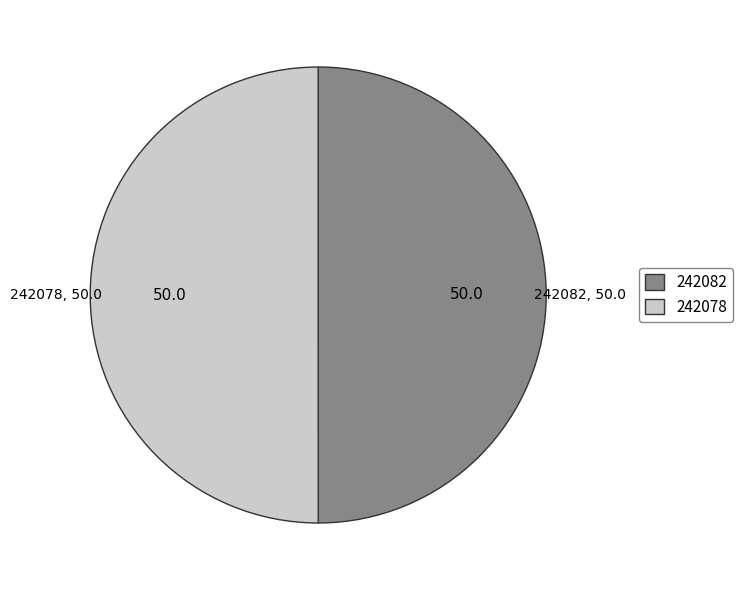

The 242082 slice represents 50% of the pie. True or false?

True